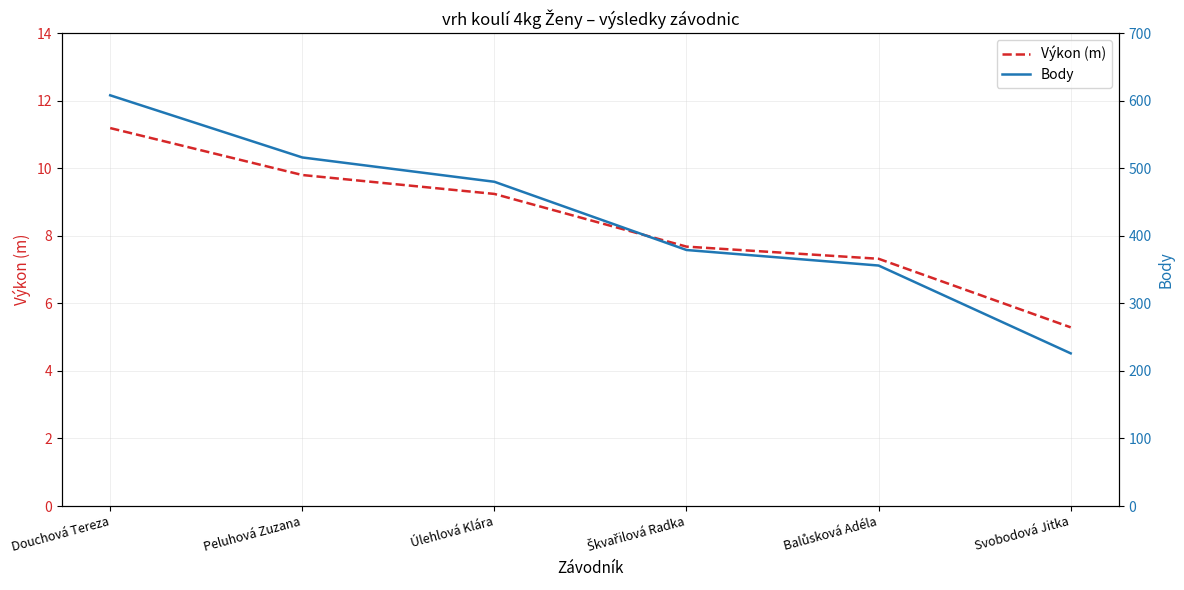

What is the sum of the Body values at Úlehlová Klára and Douchová Tereza?

1088.0